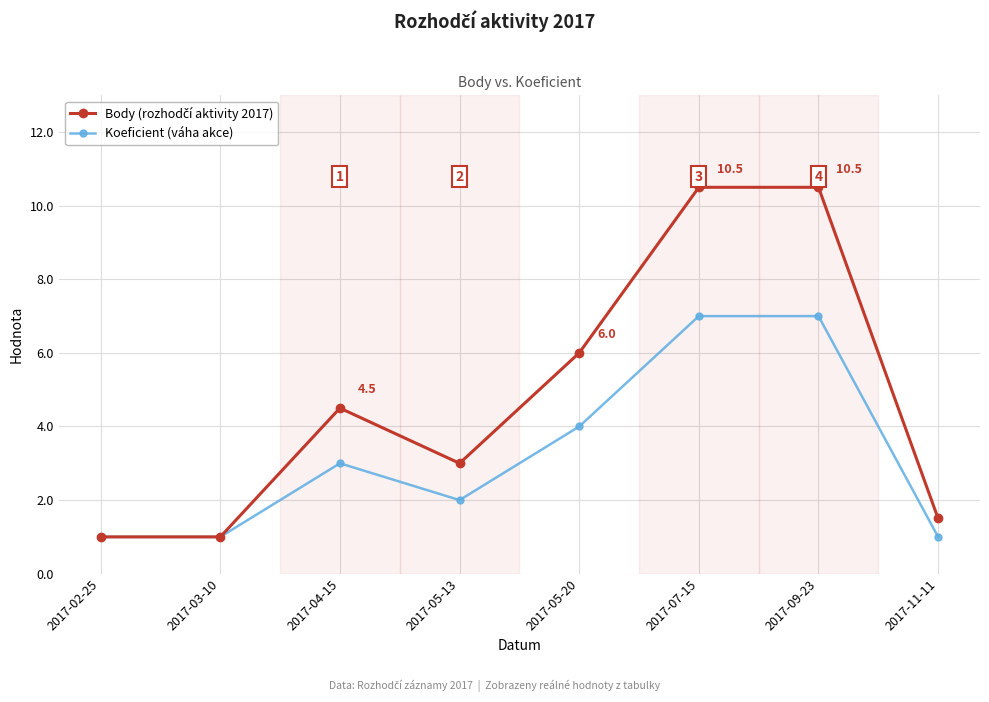

What is the label of the 3rd point from the left?

2017-04-15